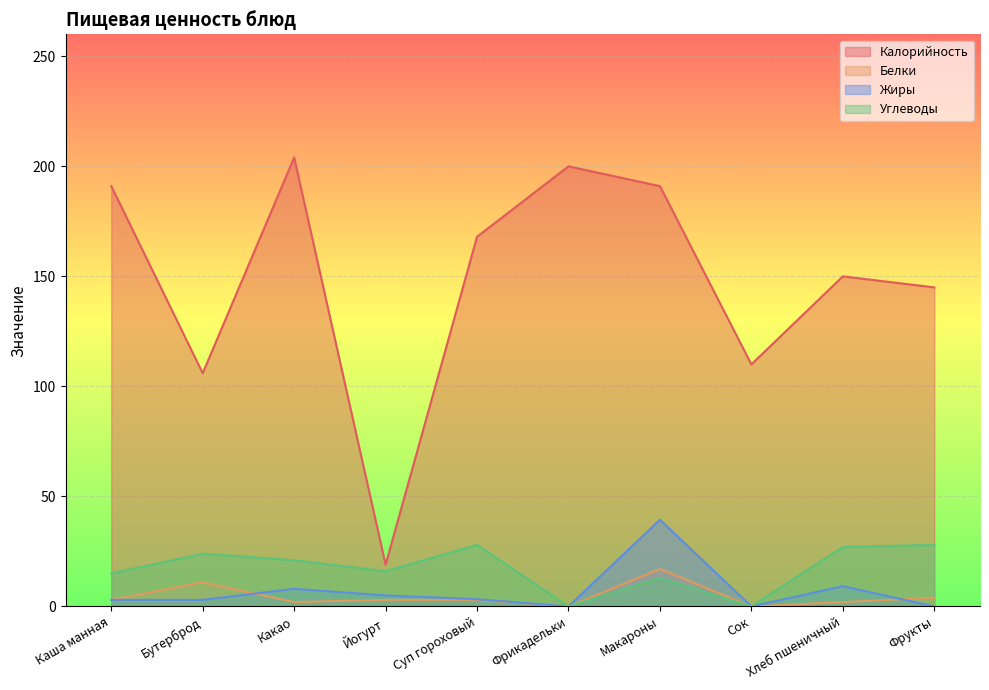

Which series has the widest spread of values?

Калорийность